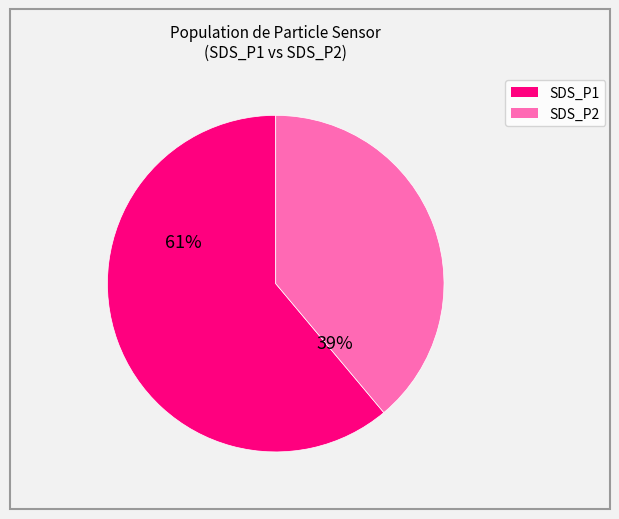

To the nearest percent, what is the average slice percentage?

50%